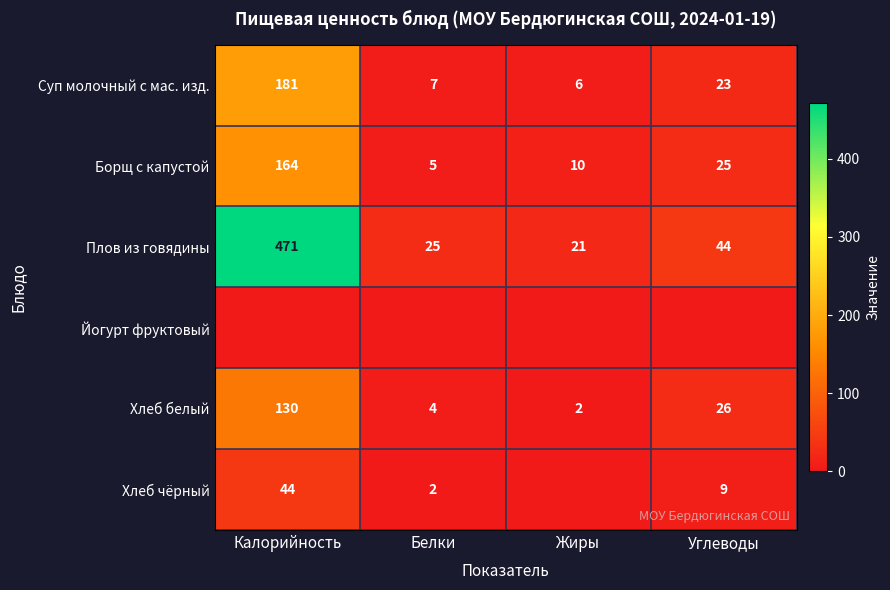

What is the difference between the maximum and minimum values in the Суп молочный с маc. изд. series?

175